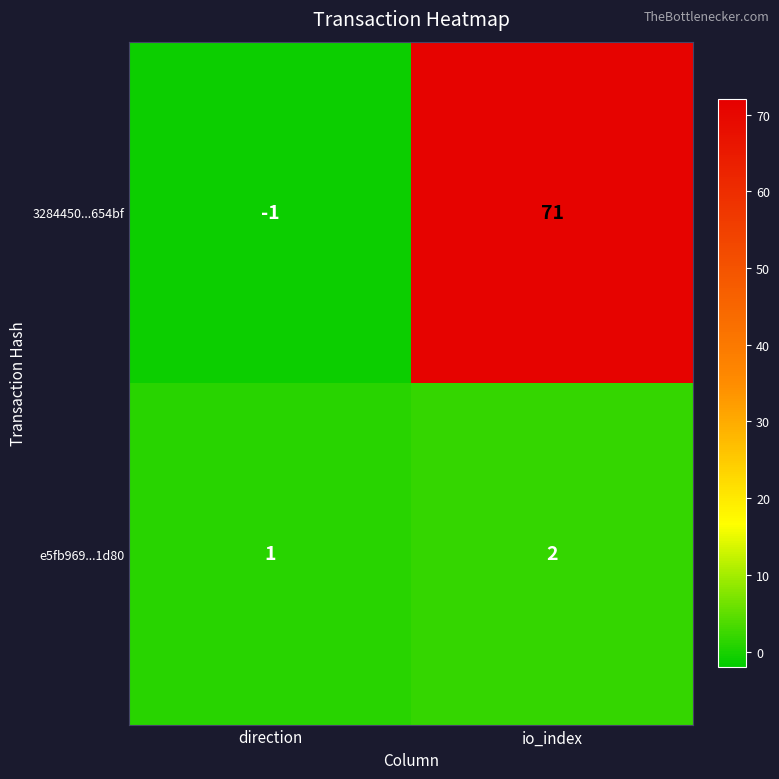

Which series has the largest range (max minus min)?

3284450...654bf